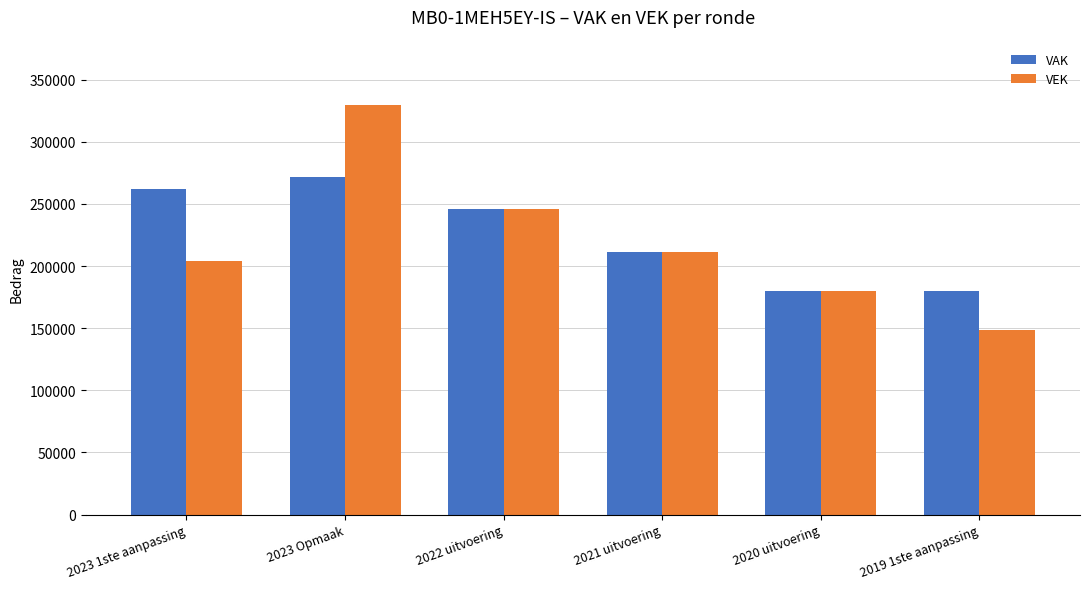

What position from the left is 2023 Opmaak?

2